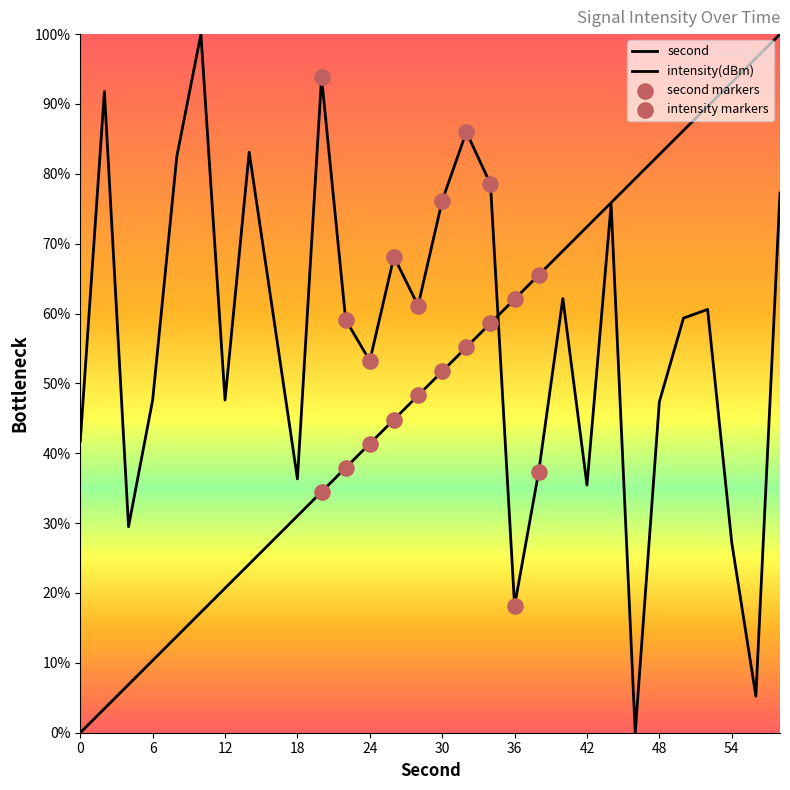

Which series has the widest spread of Y values?

second